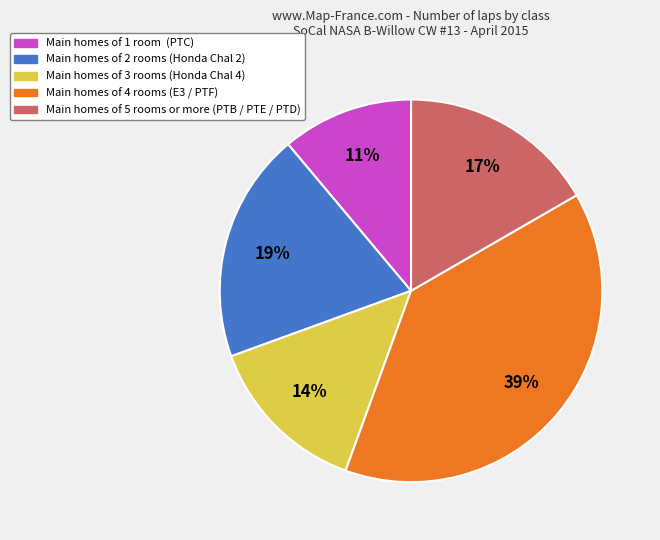

Is there a majority slice in this chart?

No